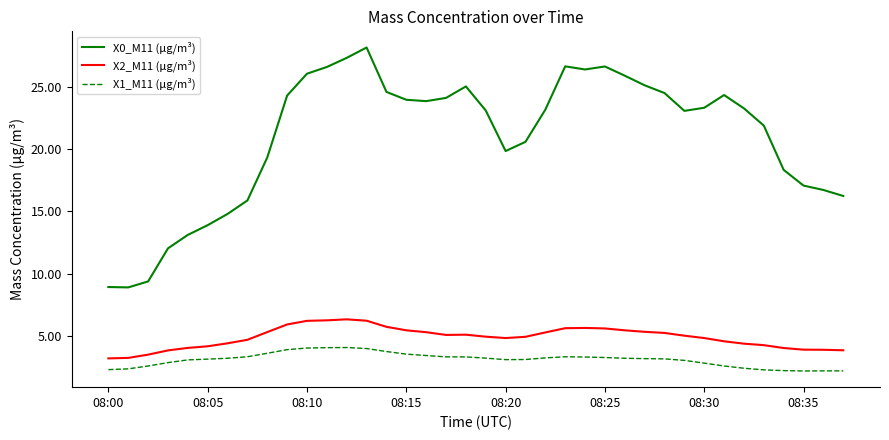

What is the difference between the maximum and minimum values in the X0_M11 (μg/m³) series?

19.2